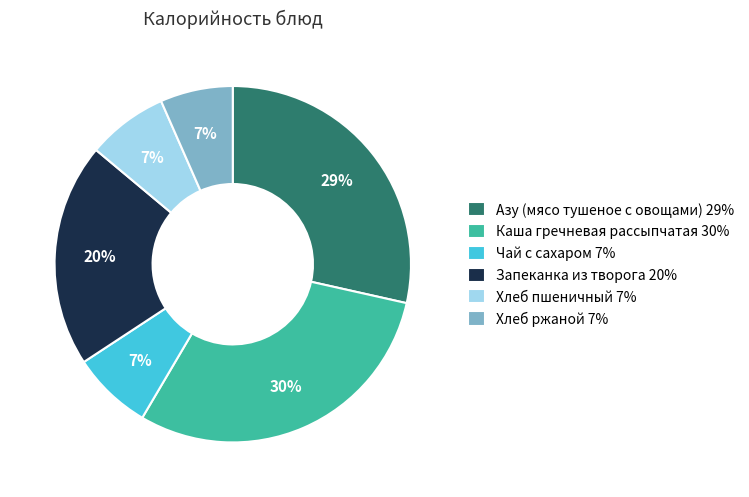

Do Азу (мясо тушеное с овощами) 29% and Чай с сахаром 7% together represent more than half of the pie?

No